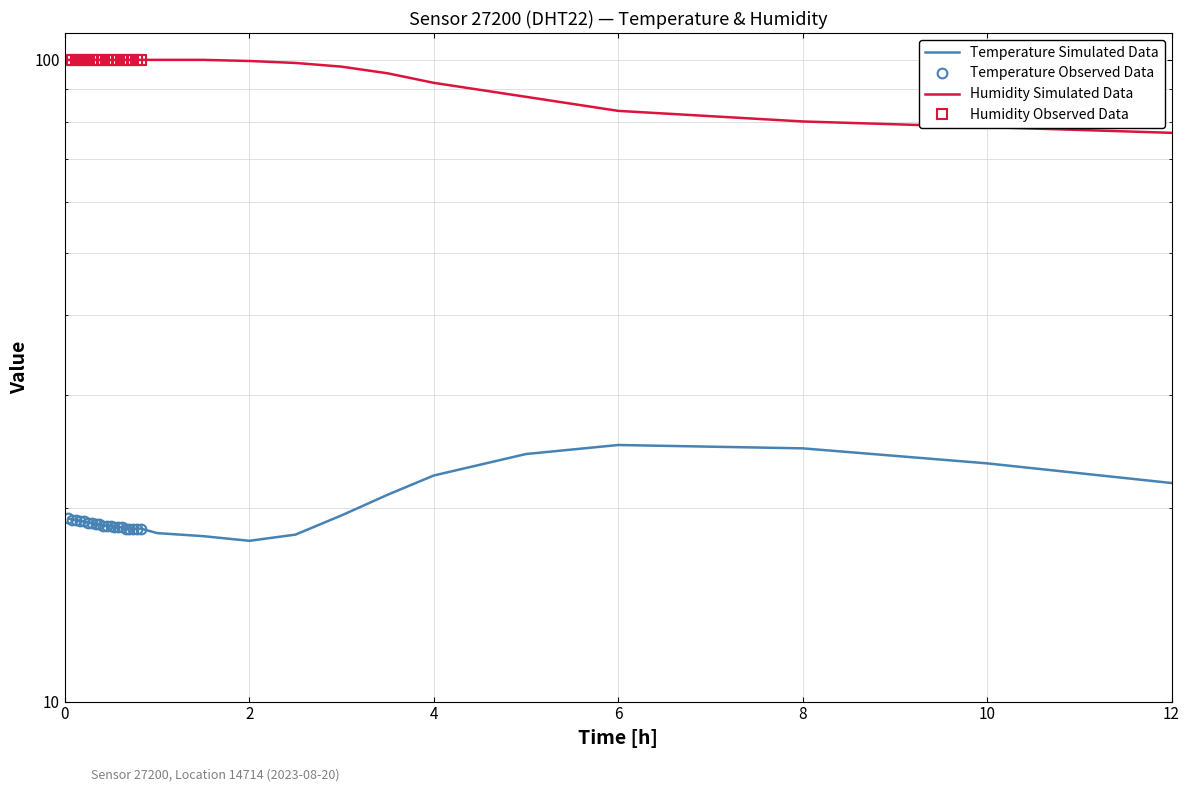

What is the average value?

18.9